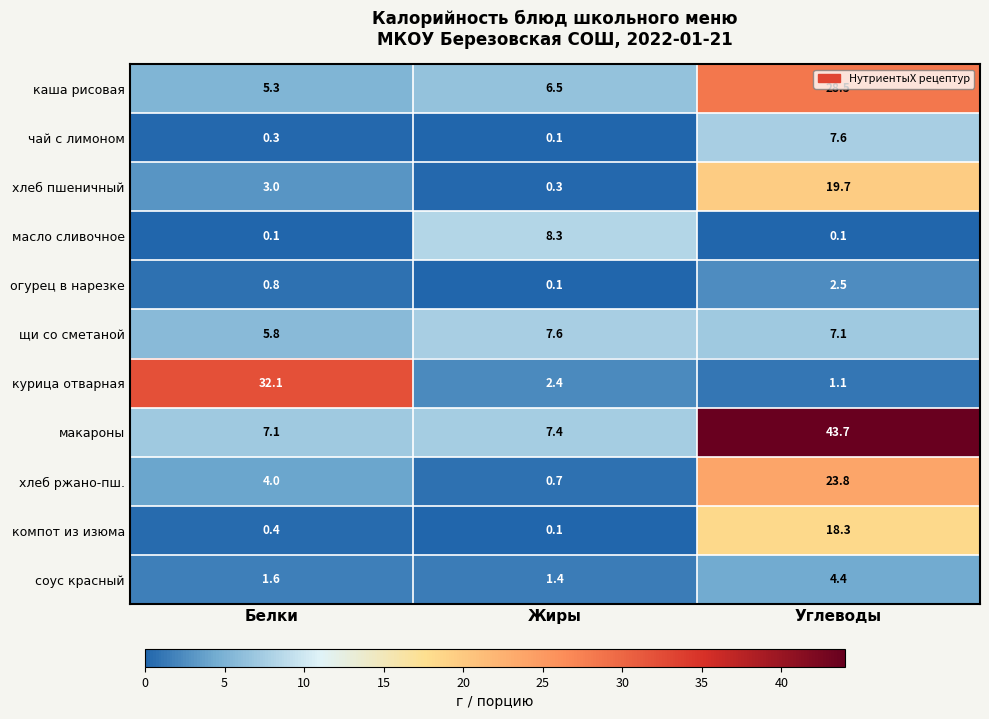

Which series has the largest total across all categories?

макароны